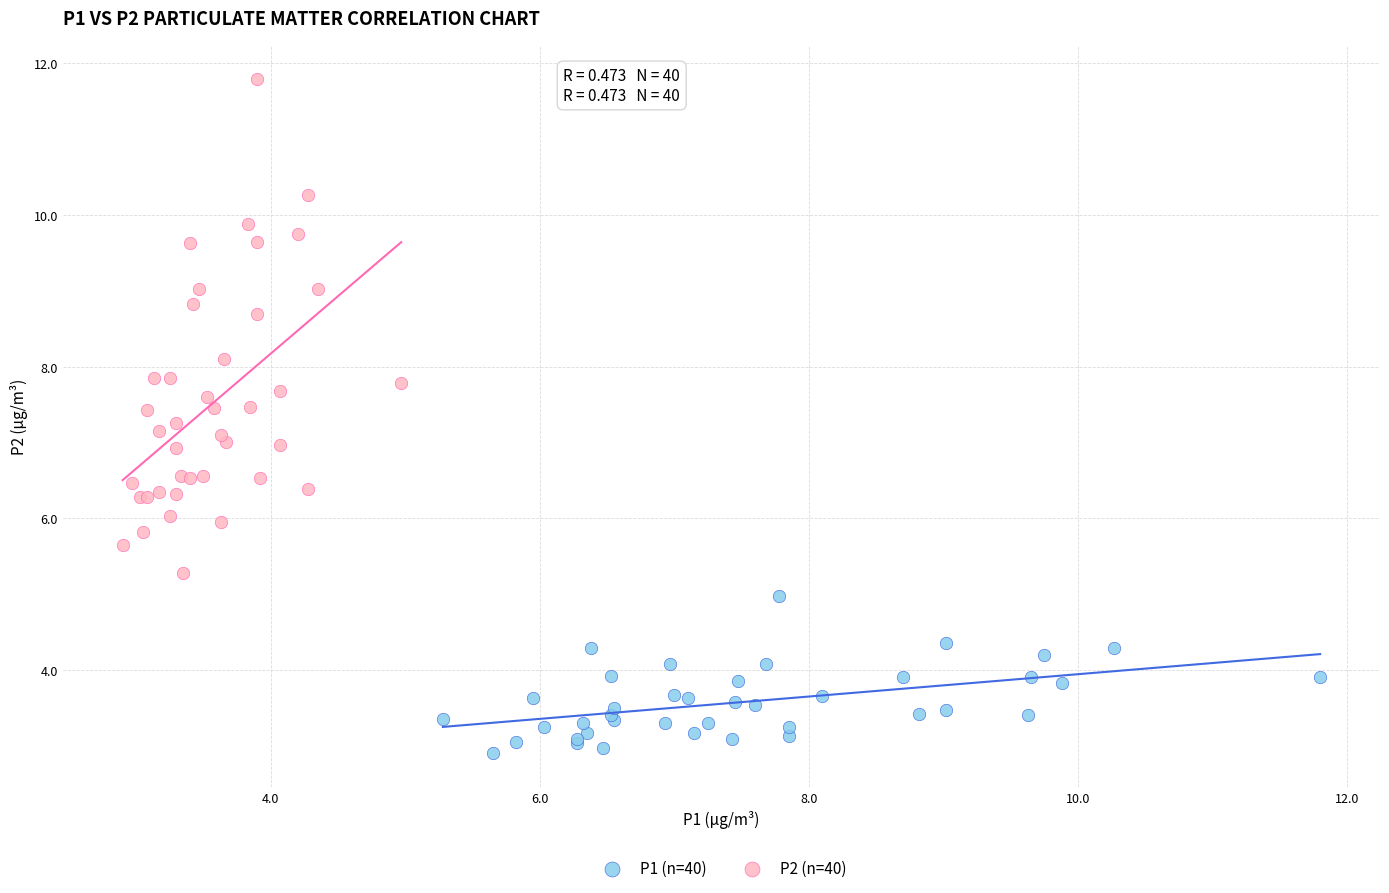

Which series has the widest spread of Y values?

P2 (n=40)